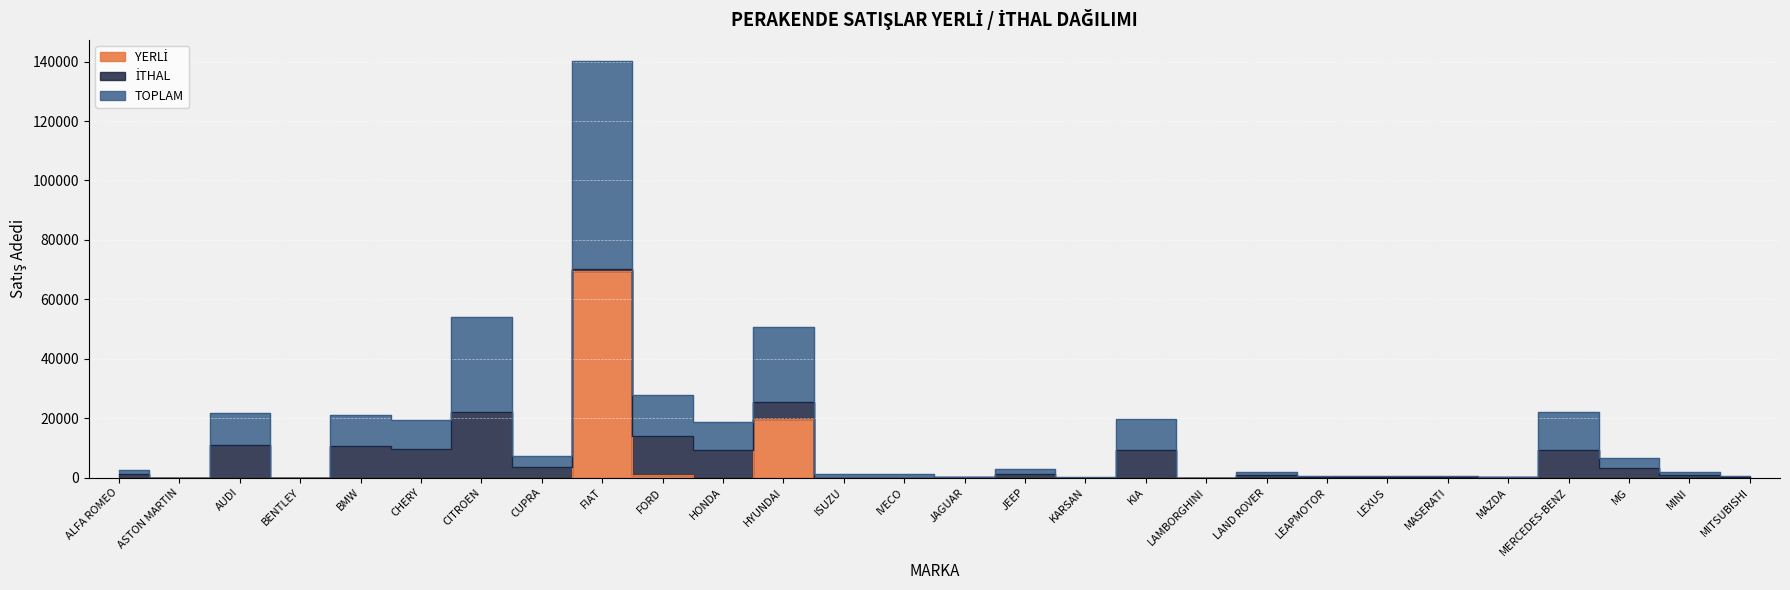

Which has a higher value, LAND ROVER or IVECO?

LAND ROVER